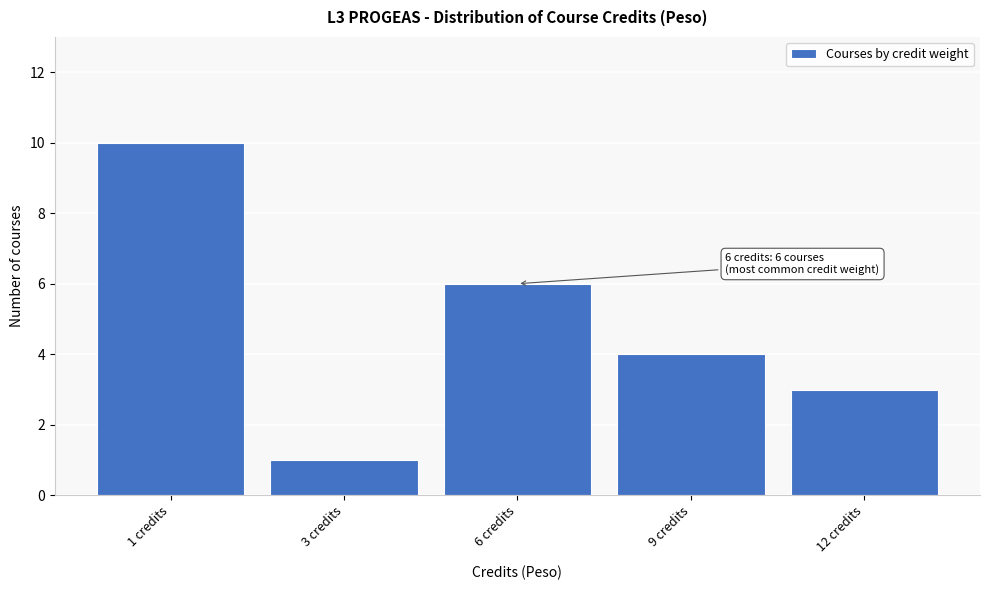

Reading left to right, extract all data points from this chart.

10	1	6	4	3